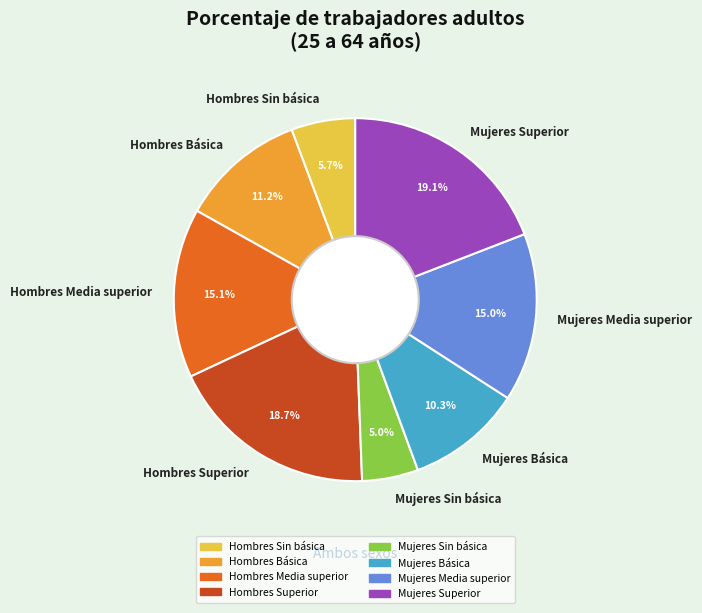

Which has a higher value, Hombres Básica or Mujeres Superior?

Mujeres Superior